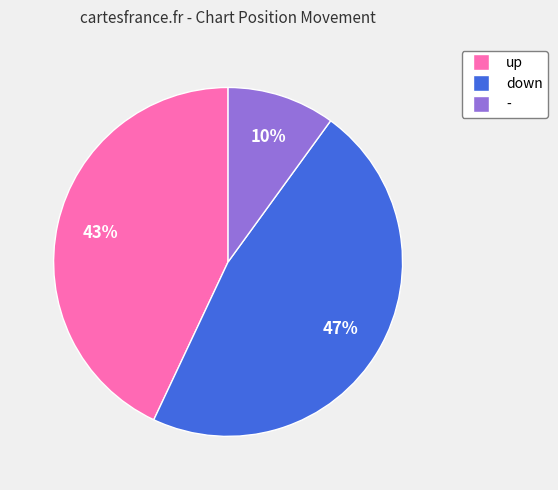

To the nearest percent, what is the difference between the largest and smallest slice percentages?

37%